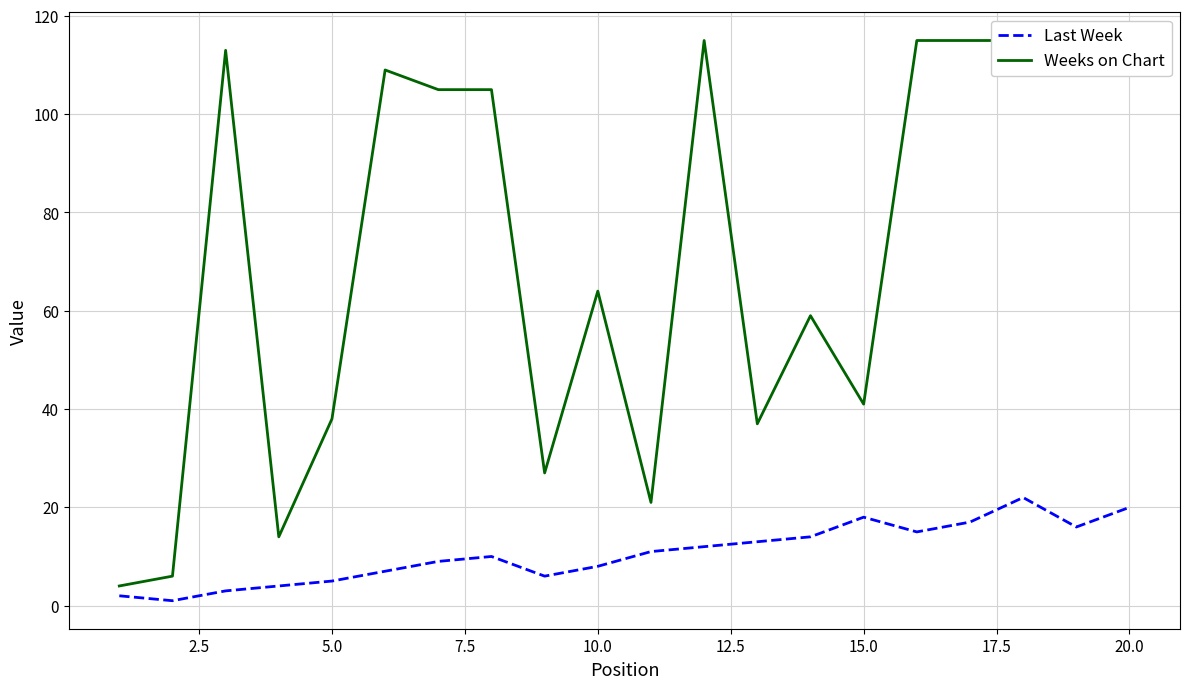

Does the chart display data point markers on the line(s)?

No